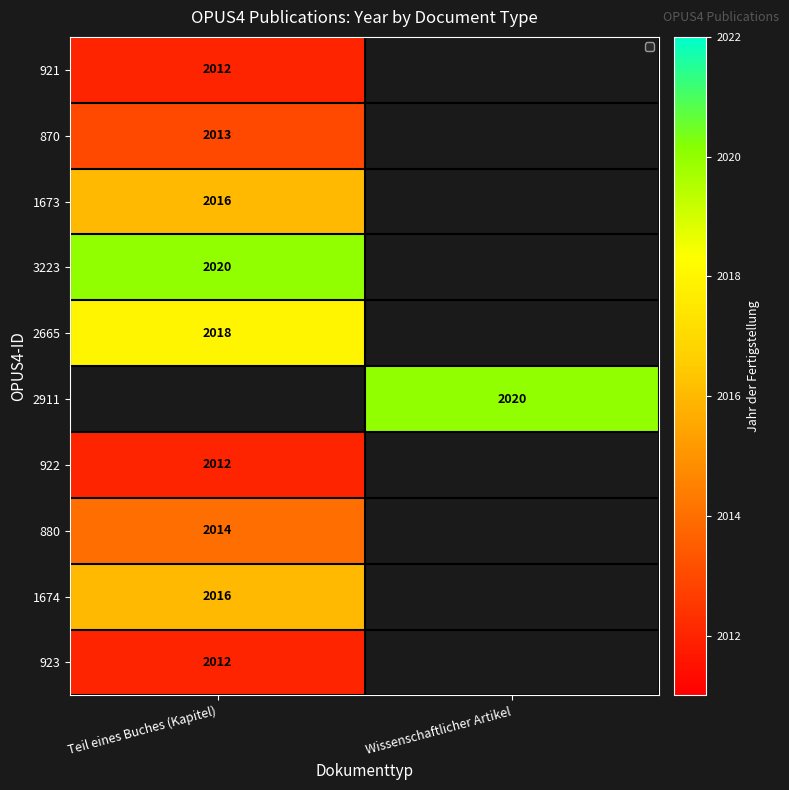

At how many categories does at least one series exceed 2017?

2